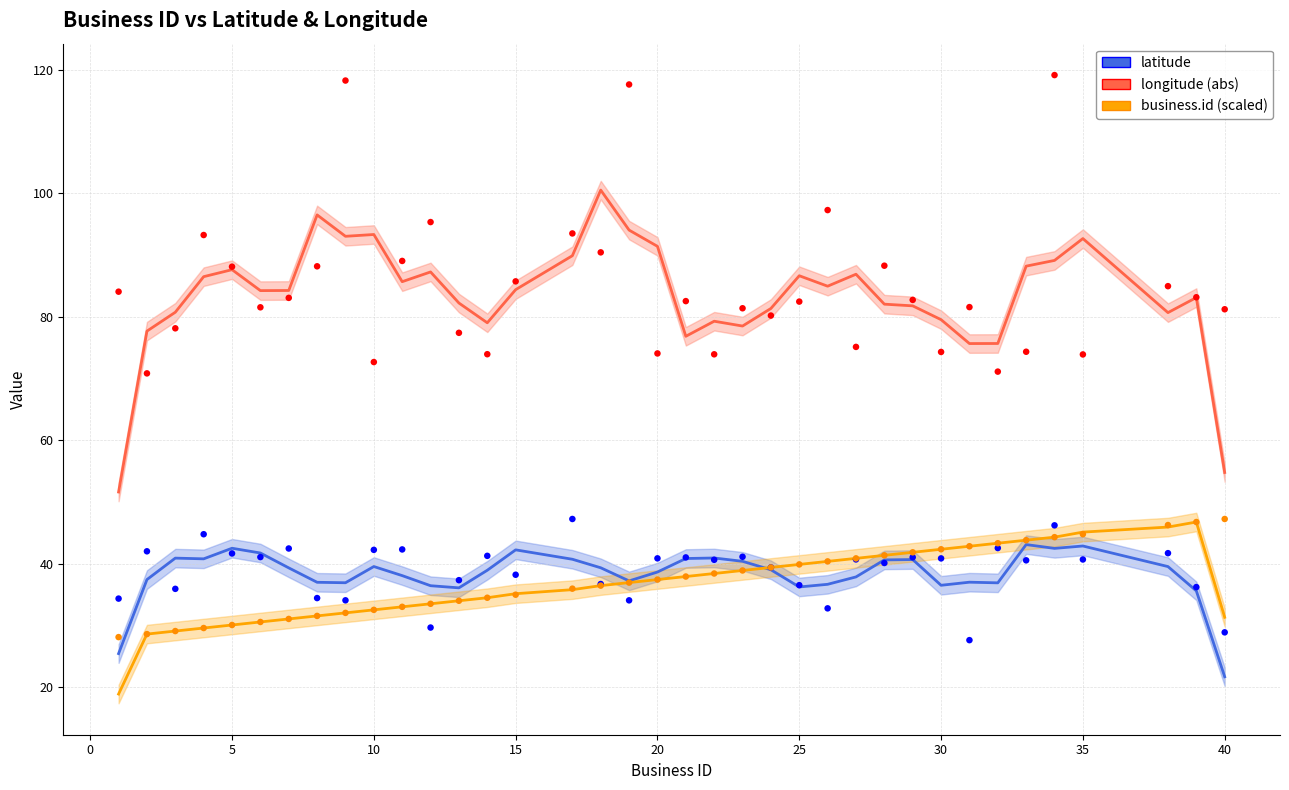

Is the value of business.id (scaled) at 35 greater than the value of longitude (abs) at 10?

No